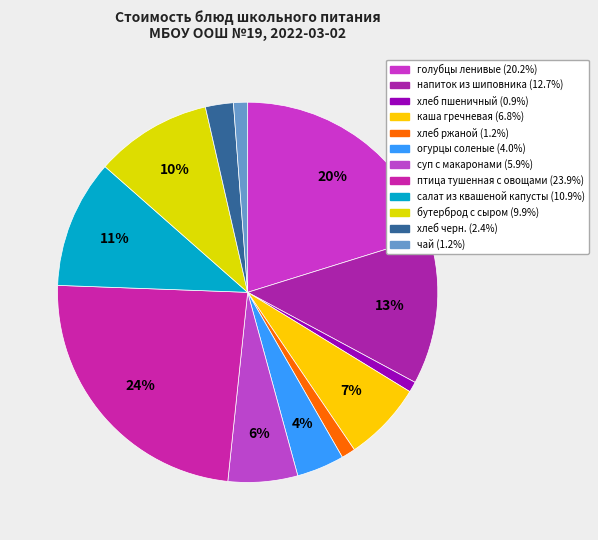

What percentage do чай and суп с макаронами together represent?

7.1%